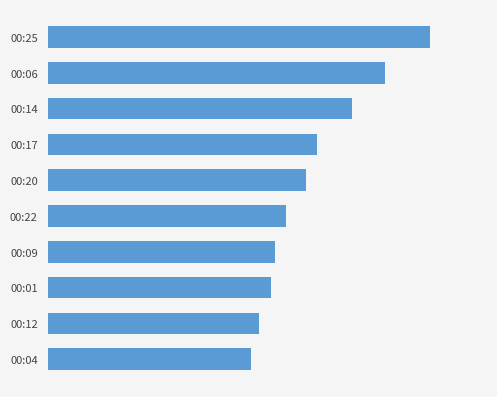

At which label is the value closest to 5?

00:17